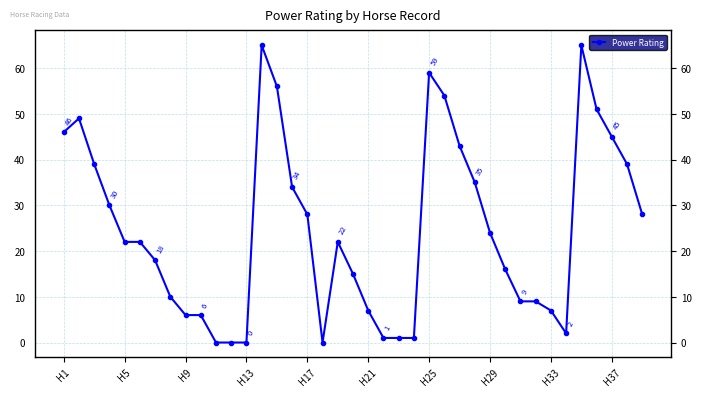

True or false: there are more than 0 points higher than both neighbors.

True